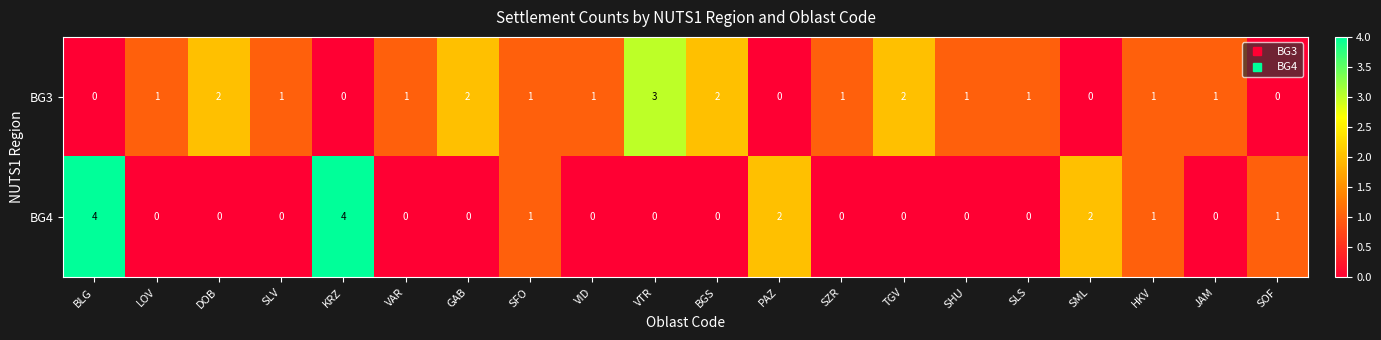

Is the value of BG3 at SML greater than the value of BG4 at SOF?

No